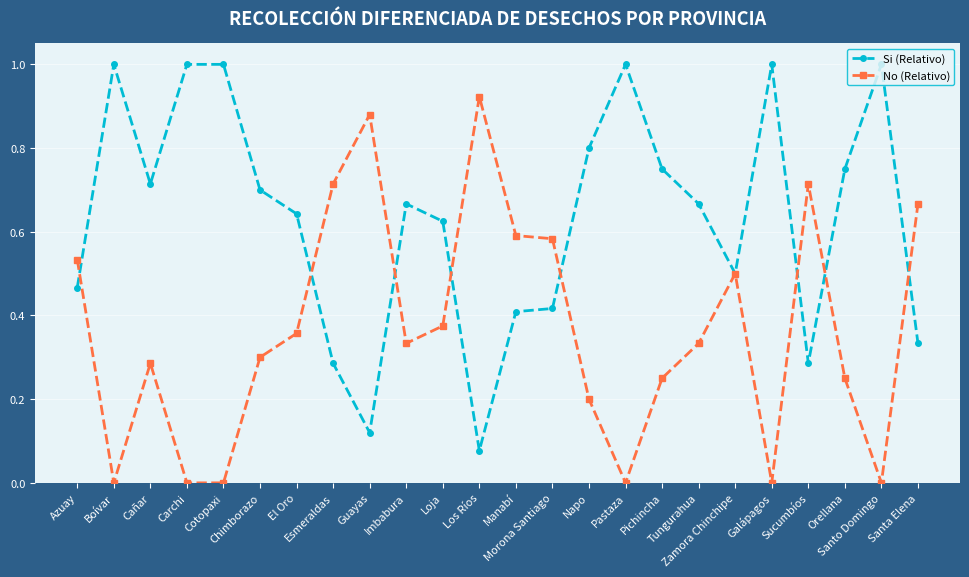

Rank the series at Imbabura from highest to lowest value.

Si (Relativo), No (Relativo)